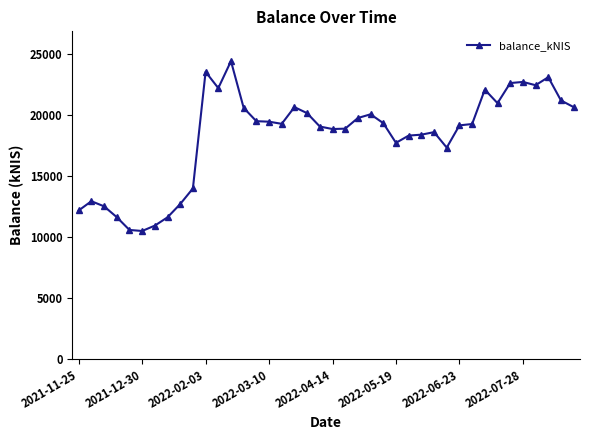

Count the number of values greater than 19278.

20